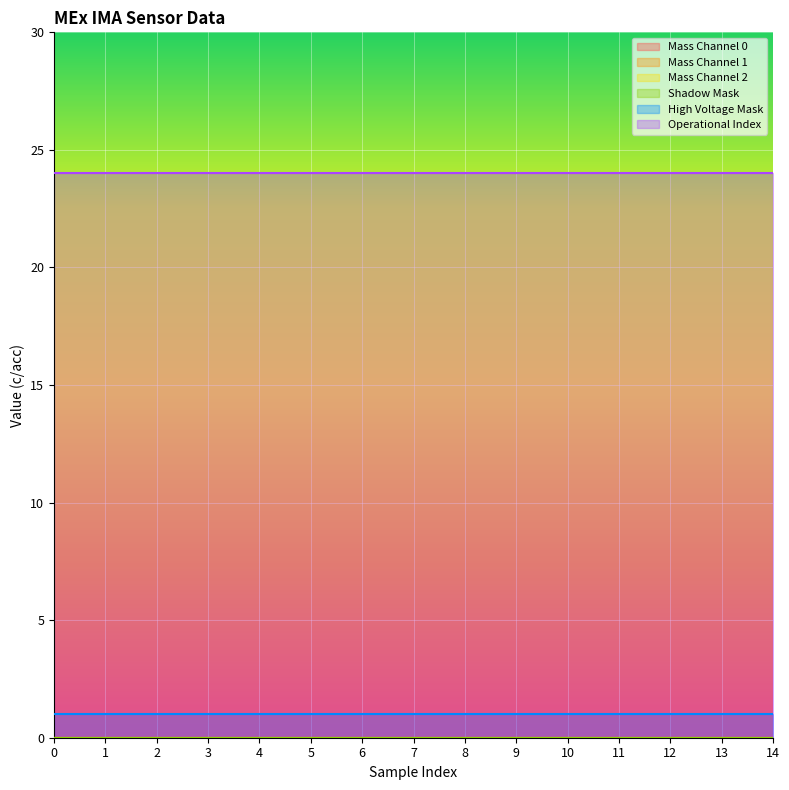

Which series changed the most between 1 and 14?

Mass Channel 0